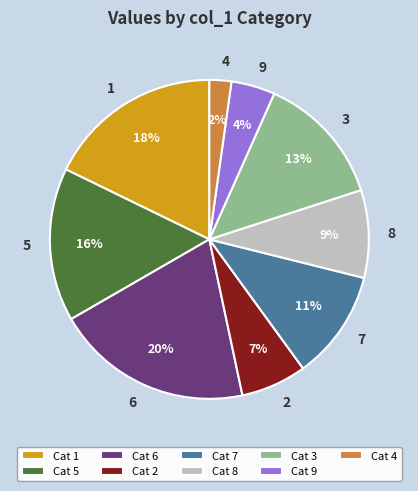

To the nearest percent, what percentage of the pie is 3?

13%